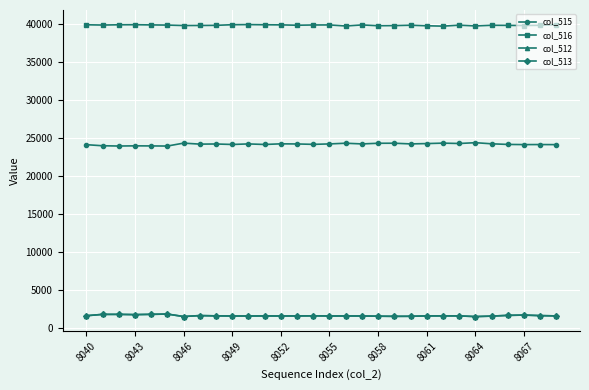

Does the chart have visible grid lines?

Yes